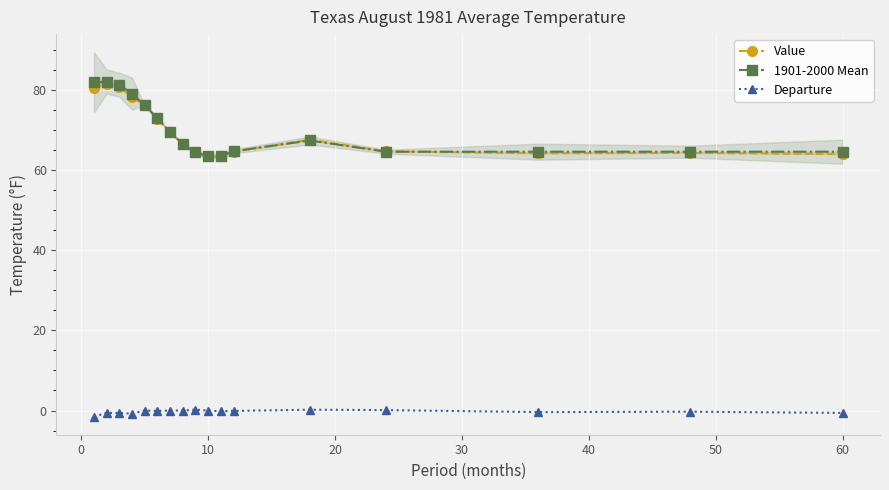

What is the average value of the Departure series?

-0.3